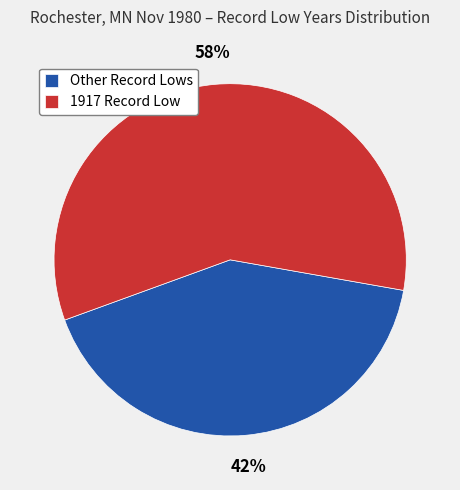

Do Other Record Lows and 1917 Record Low together represent more than half of the pie?

Yes